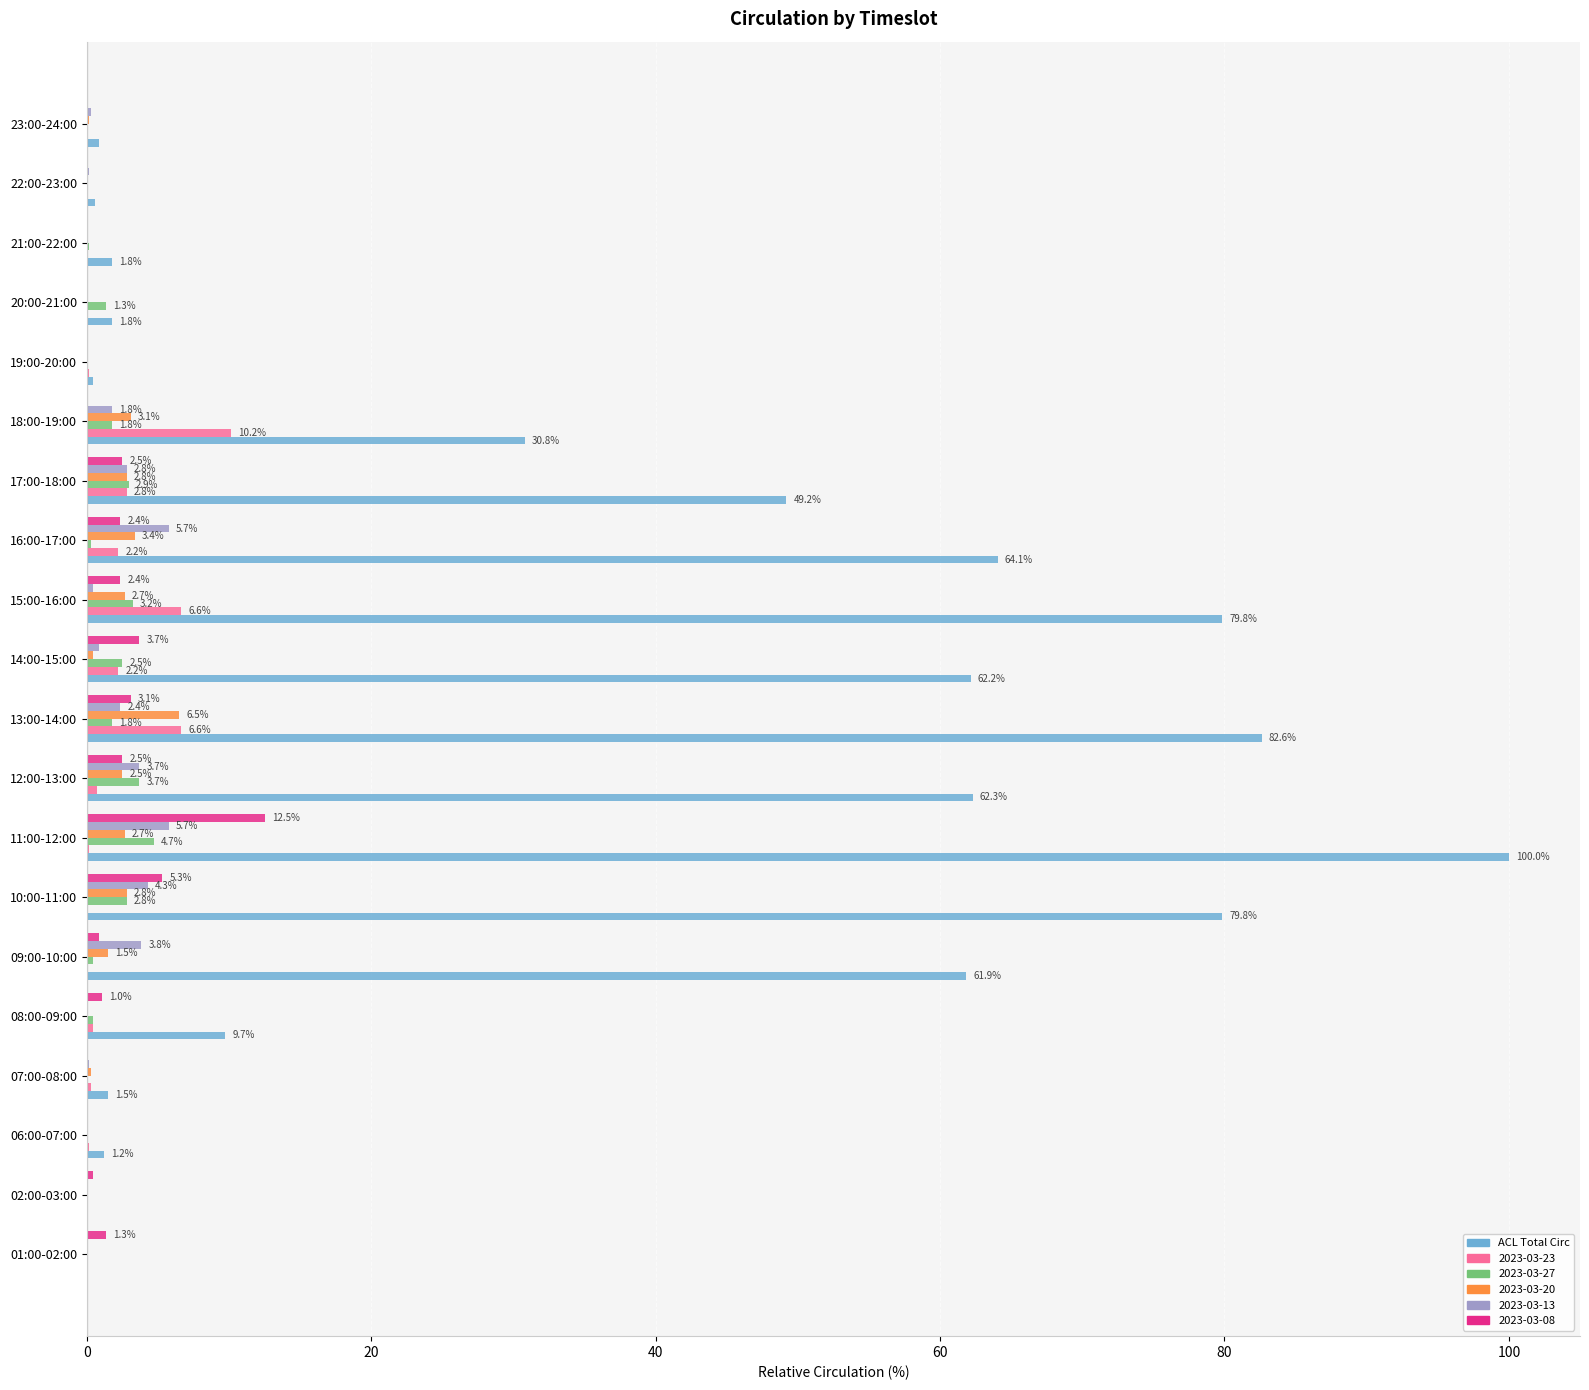

What is the maximum value shown in the chart?

100.0